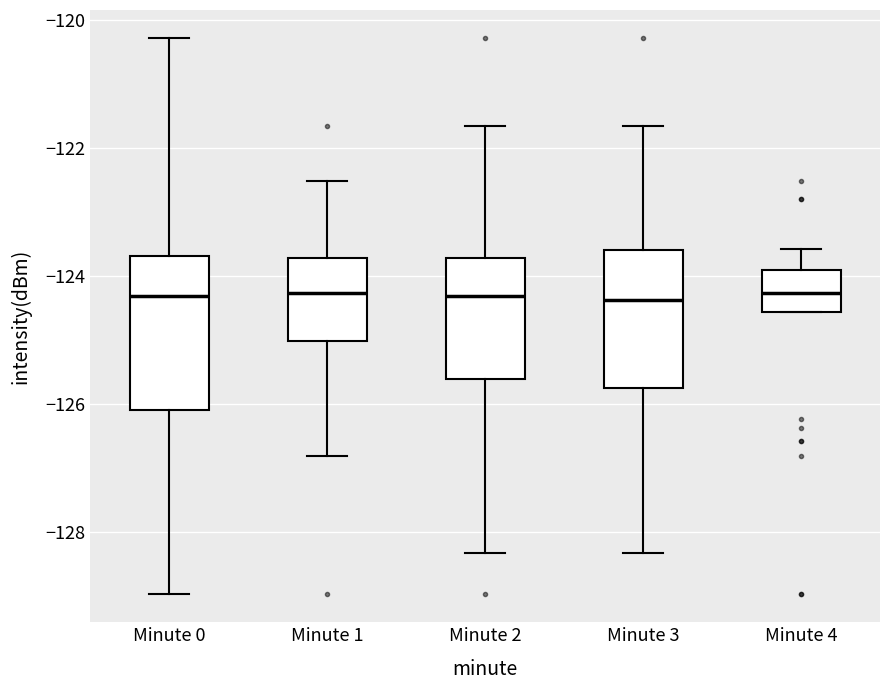

Where is the upper edge of the box for Minute 2 on the y-axis? The values are not printed on the chart, so give them approximately, as read against the axis.

-123.8